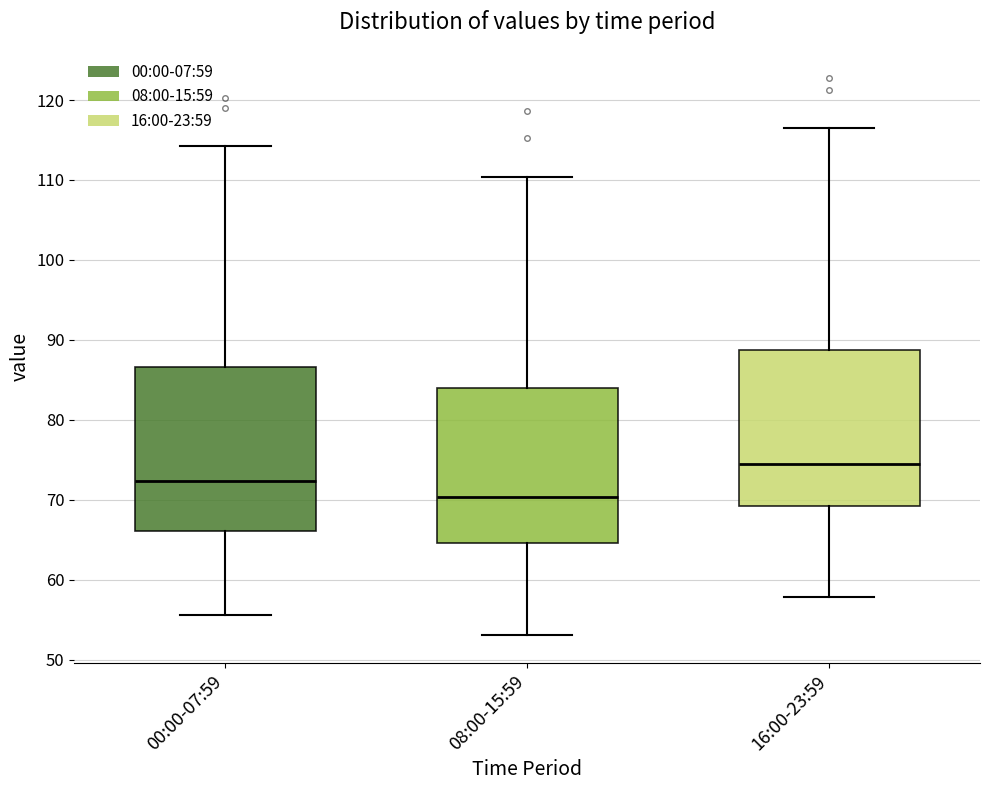

Which box has the highest median line?

16:00-23:59